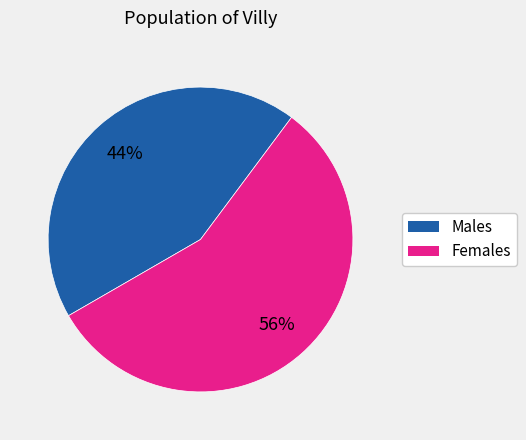

Does any single category account for the majority?

Yes